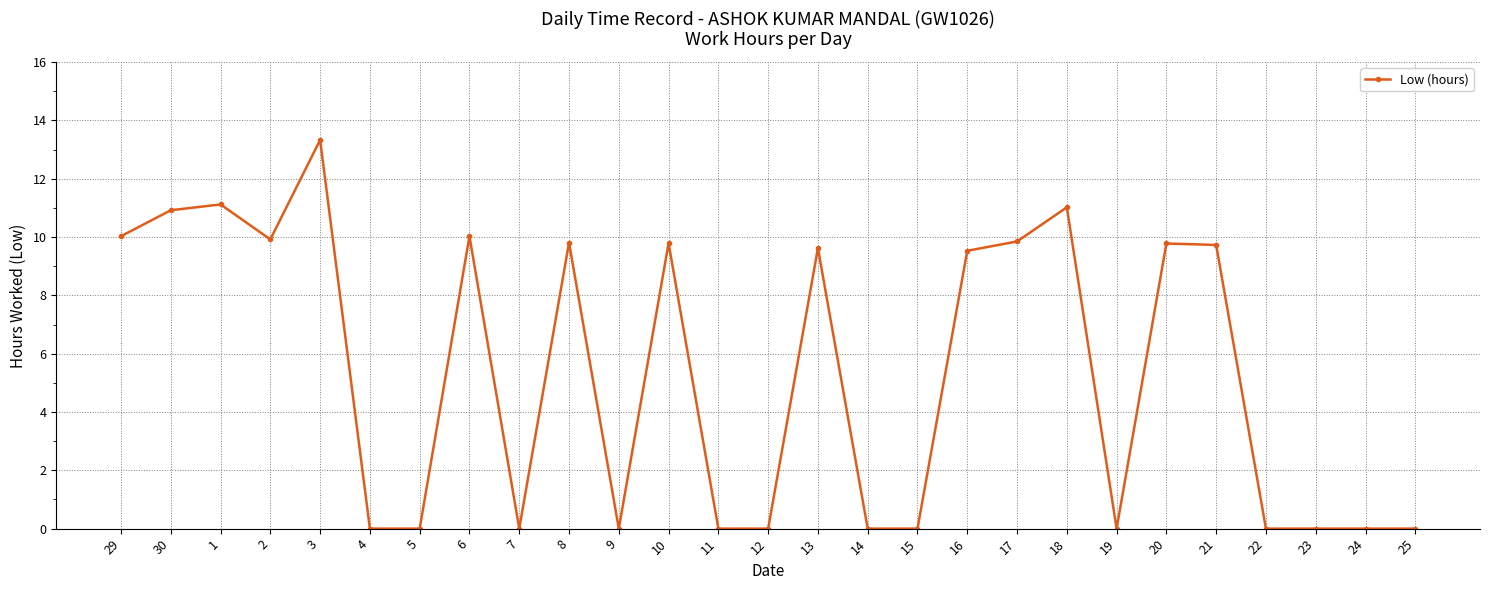

Which category has the highest value across all series?

3